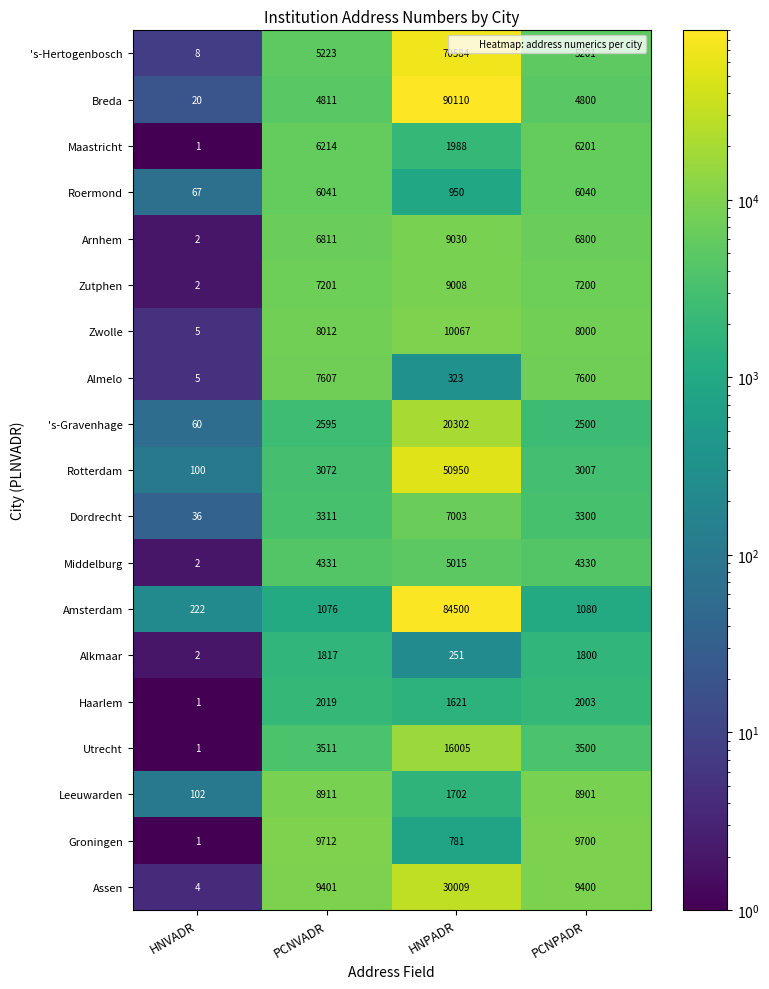

Rank the series at HNPADR from highest to lowest value.

Breda, Amsterdam, 's-Hertogenbosch, Rotterdam, Assen, 's-Gravenhage, Utrecht, Zwolle, Arnhem, Zutphen, Dordrecht, Middelburg, Maastricht, Leeuwarden, Haarlem, Roermond, Groningen, Almelo, Alkmaar